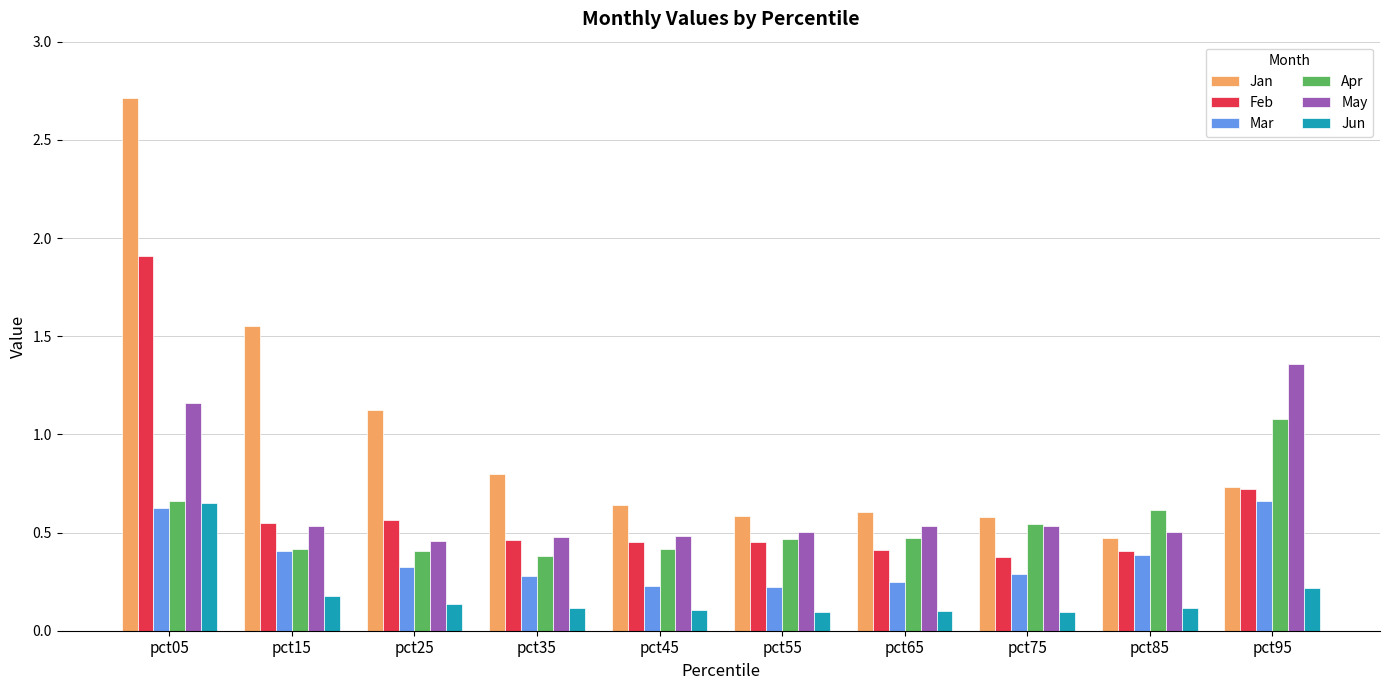

Which category has the highest value across all series?

pct05